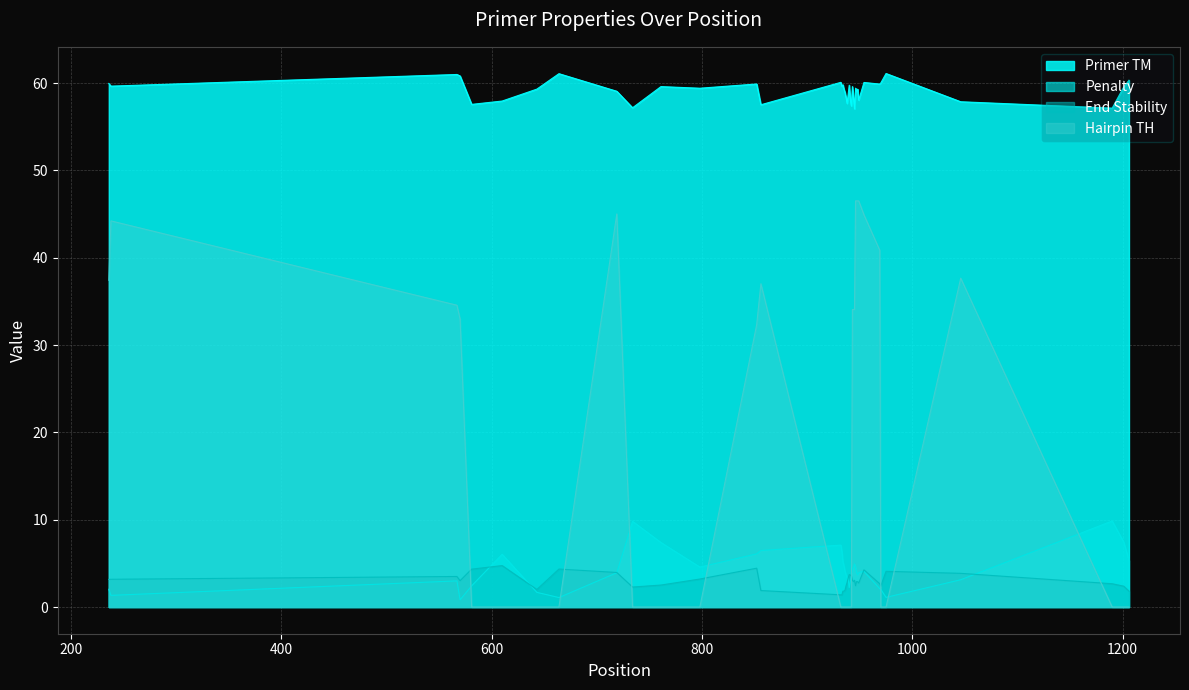

What is the average value of the End Stability series?

3.0